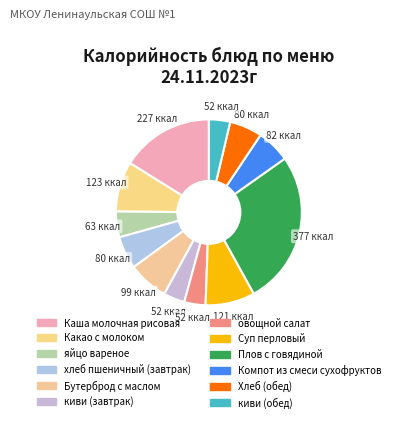

Is it true that яйцо вареное is 4% of the pie?

True